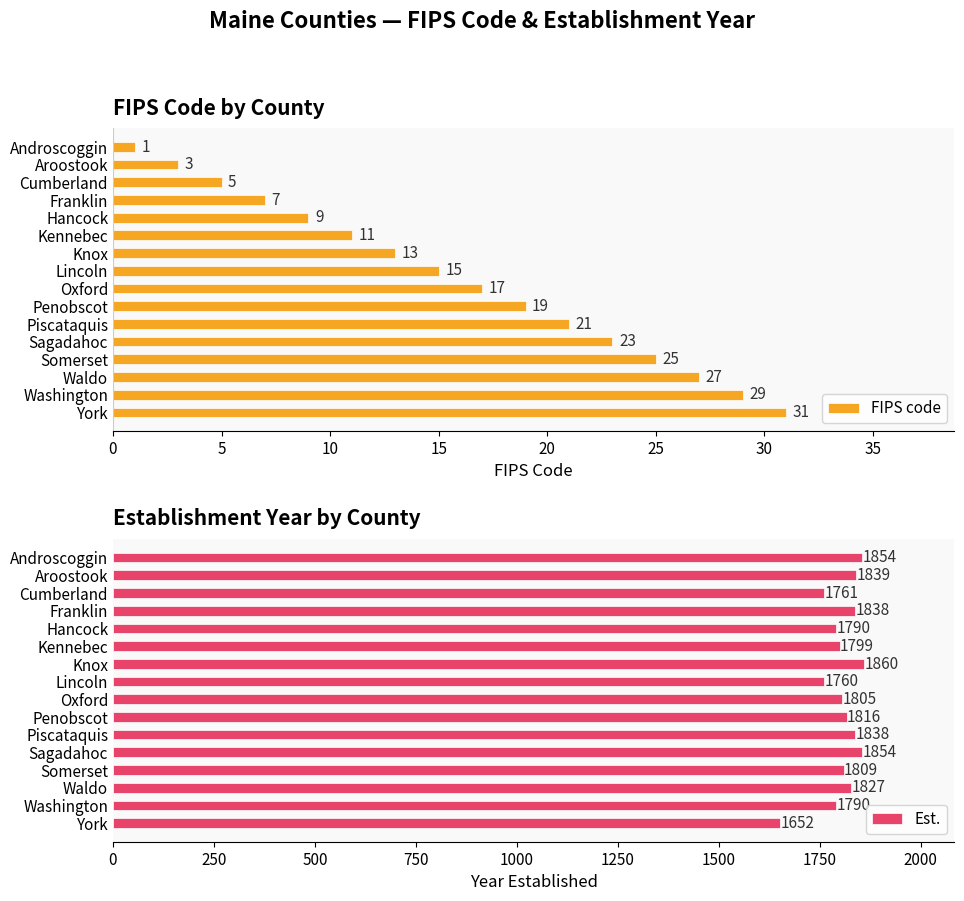

What is the greatest value displayed?

1860